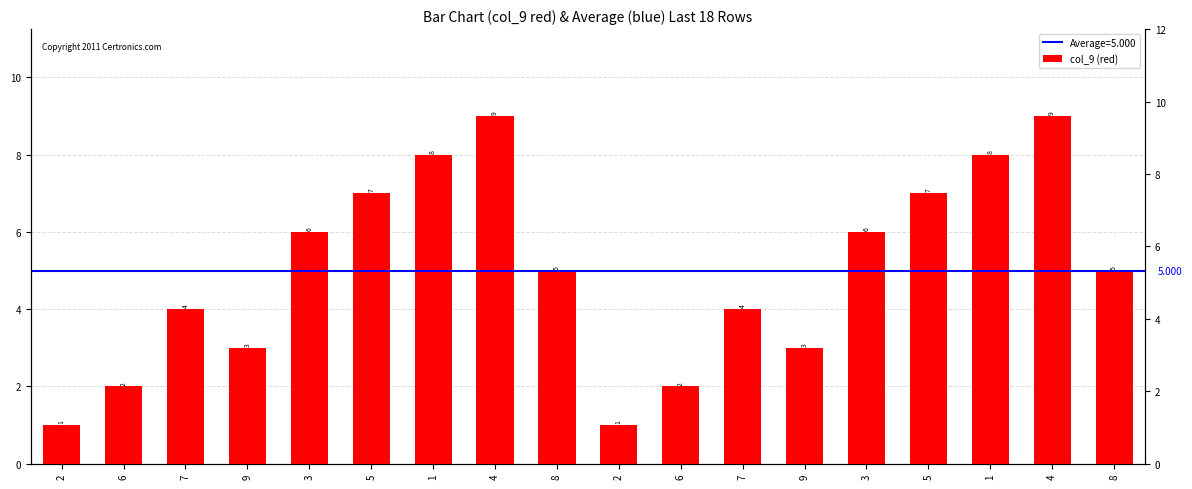

What is the label of the 2nd bar from the left?

6